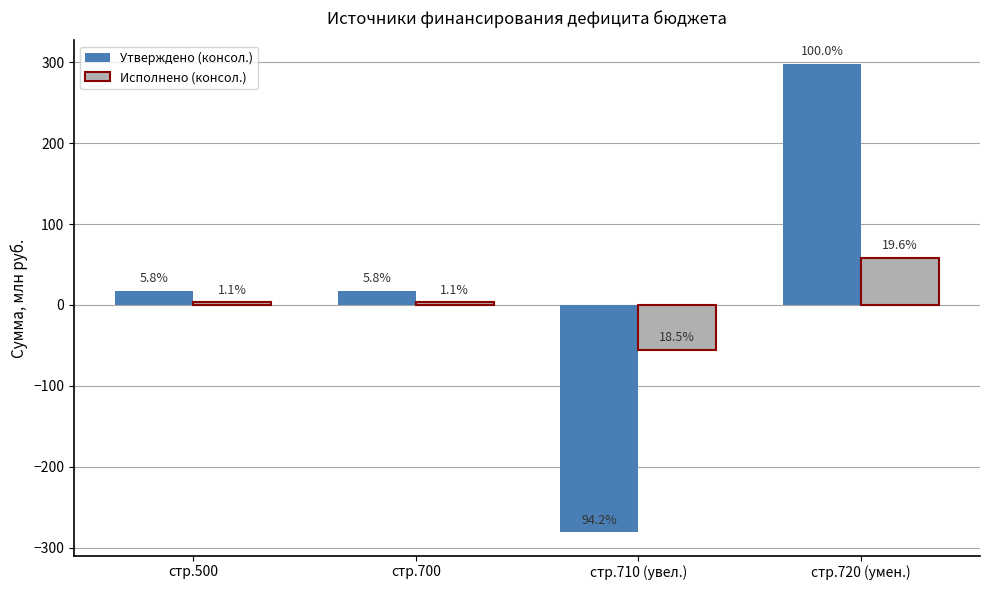

List the series in order of their overall mean, lowest first.

Исполнено (консол.), Утверждено (консол.)